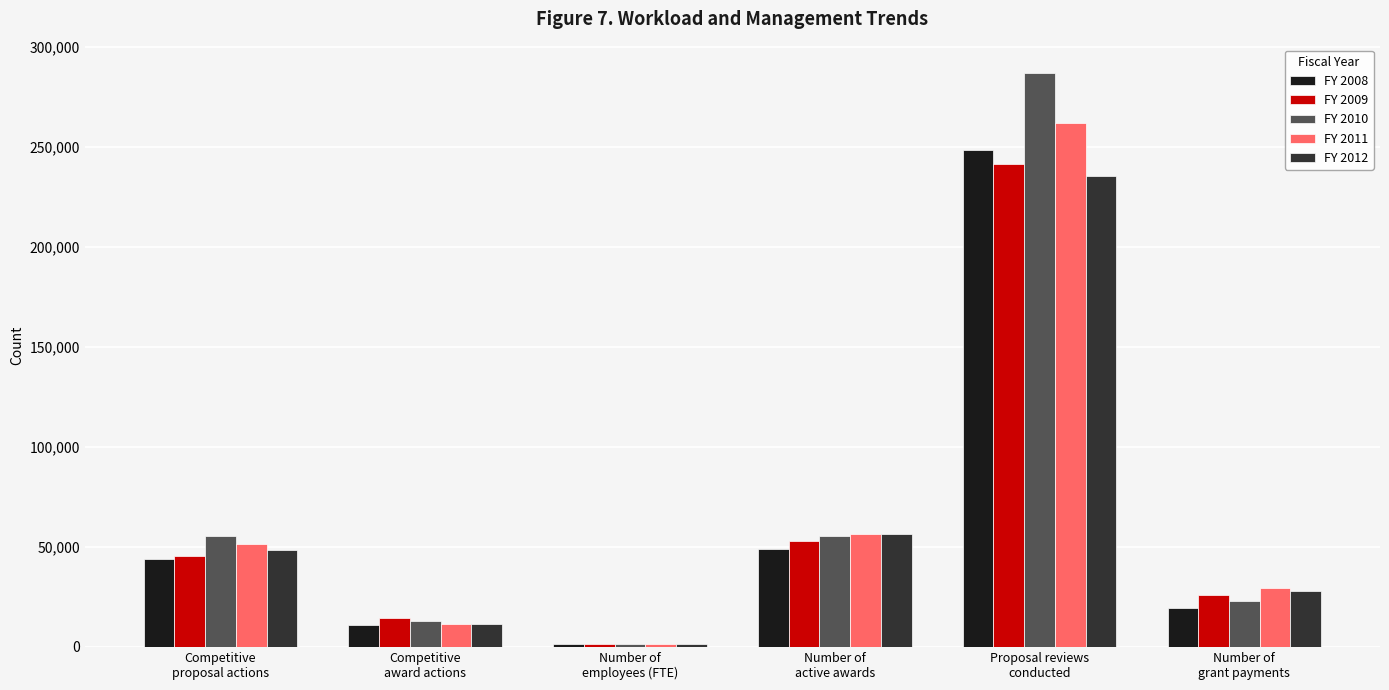

Which series has the largest range (max minus min)?

FY 2010